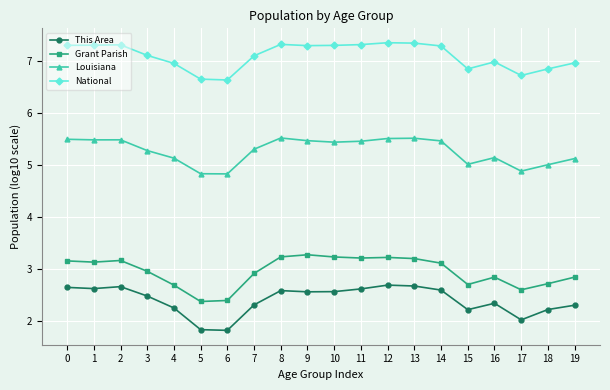

Does the chart display data point markers on the line(s)?

Yes